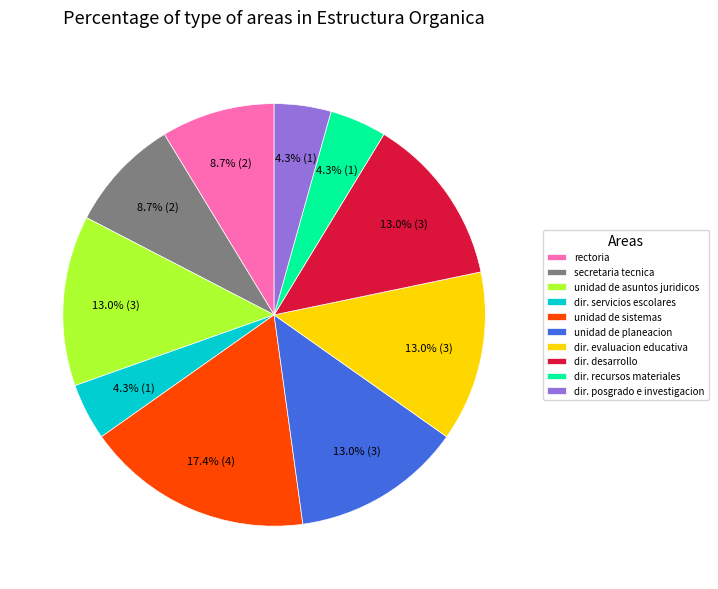

What is the largest slice in the pie chart?

unidad de sistemas